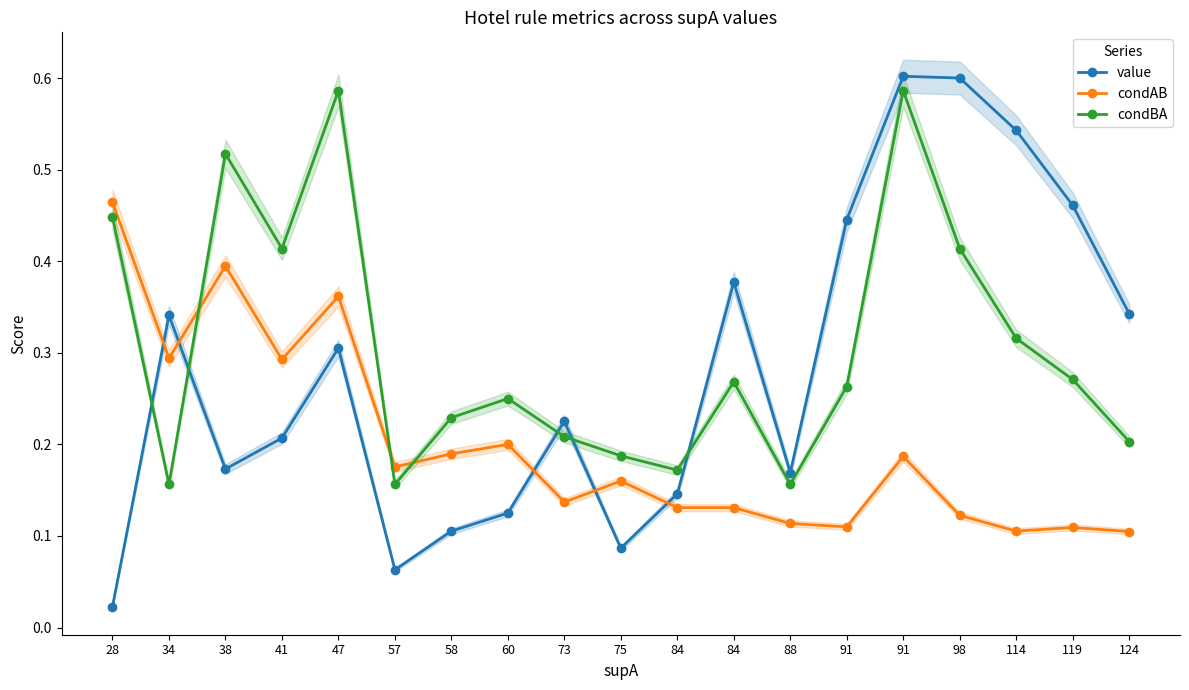

At which category is the sum across all series the highest?

91